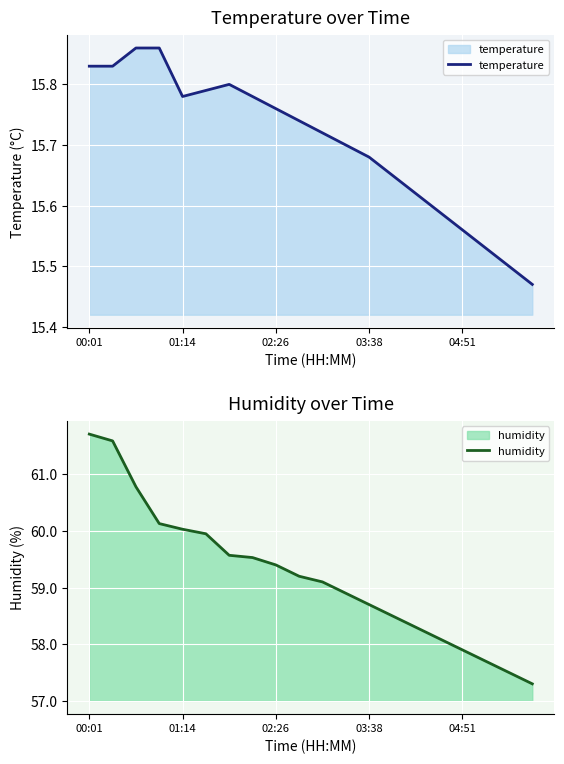

What is the highest value of the humidity series?

61.7